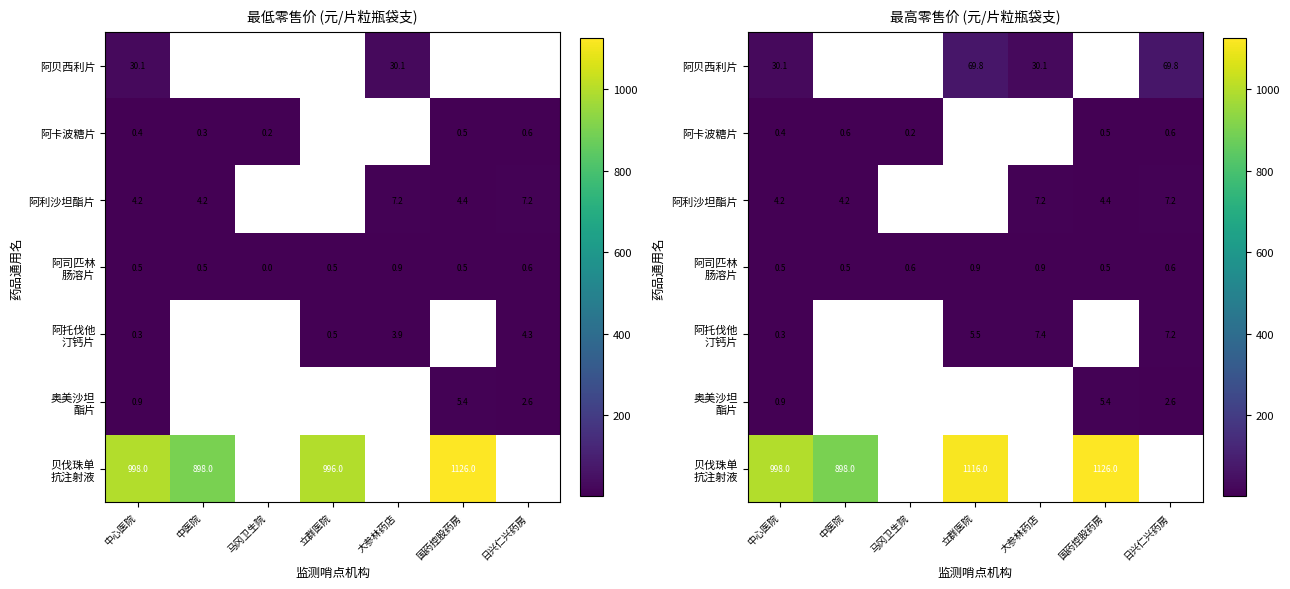

At how many categories does at least one series exceed 1050?

2